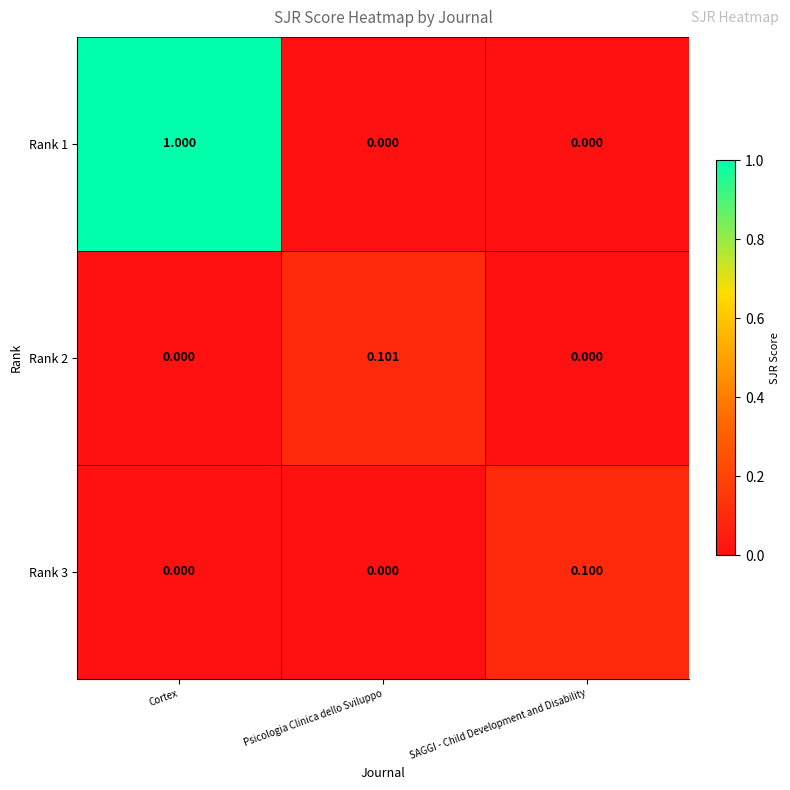

At which category is the sum across all series the highest?

Cortex